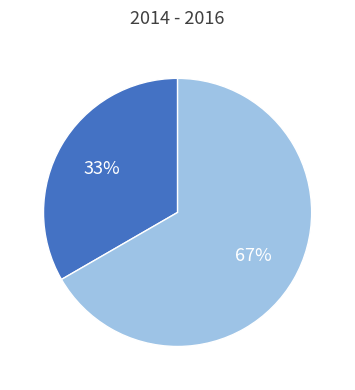

To the nearest percent, what is the average slice percentage?

50%